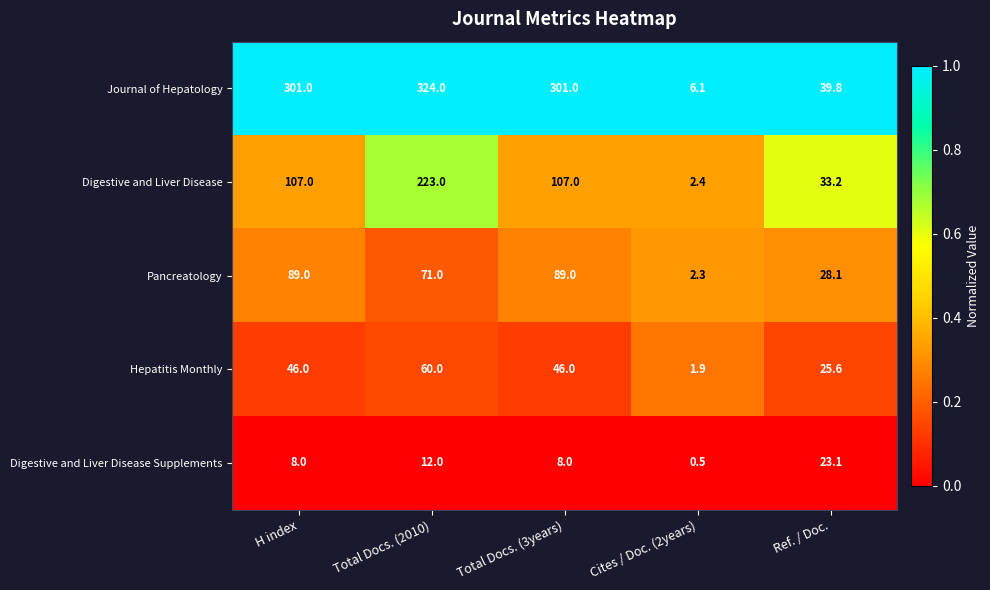

How many data points does each series have?

5